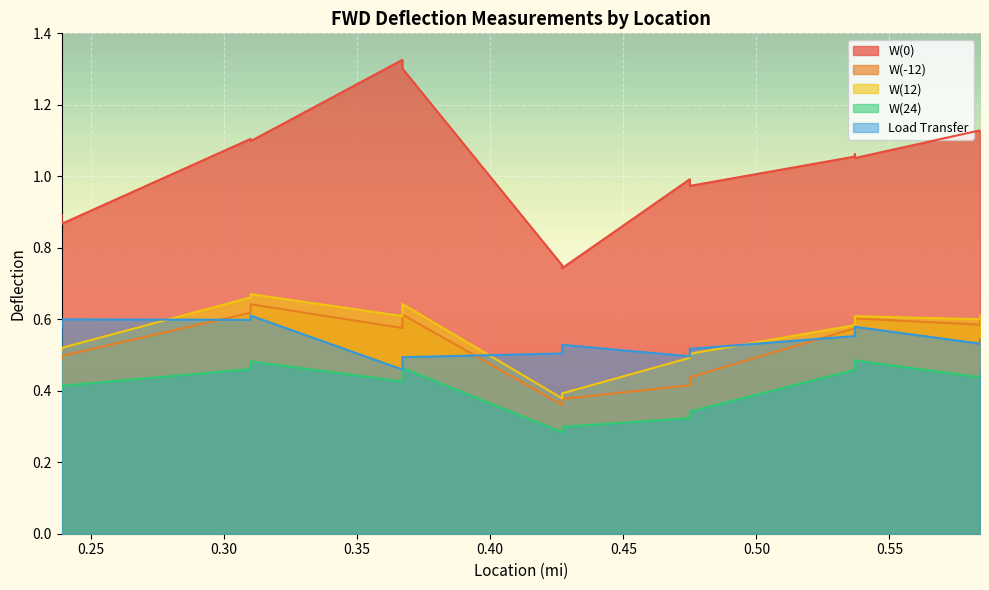

What is the value of the W(24) point at the 7th from the left?

0.4